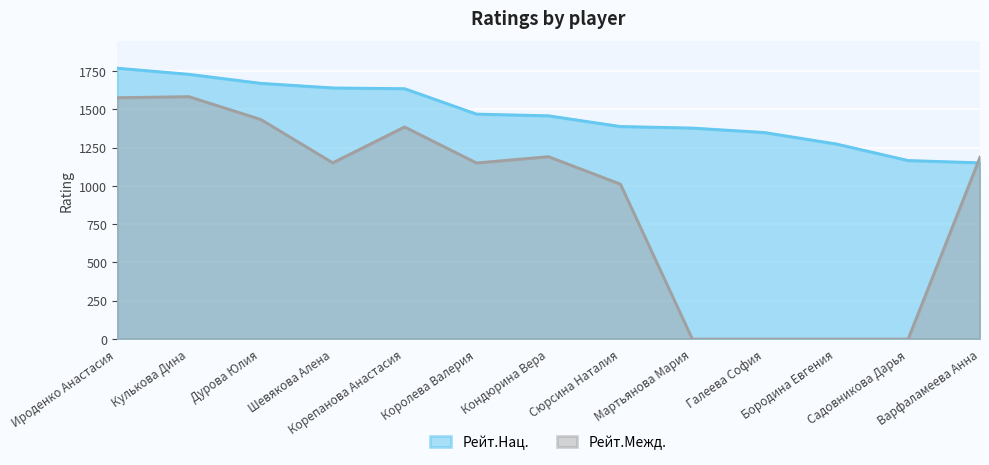

What is the label of the 7th point from the left?

Кондюрина Вера